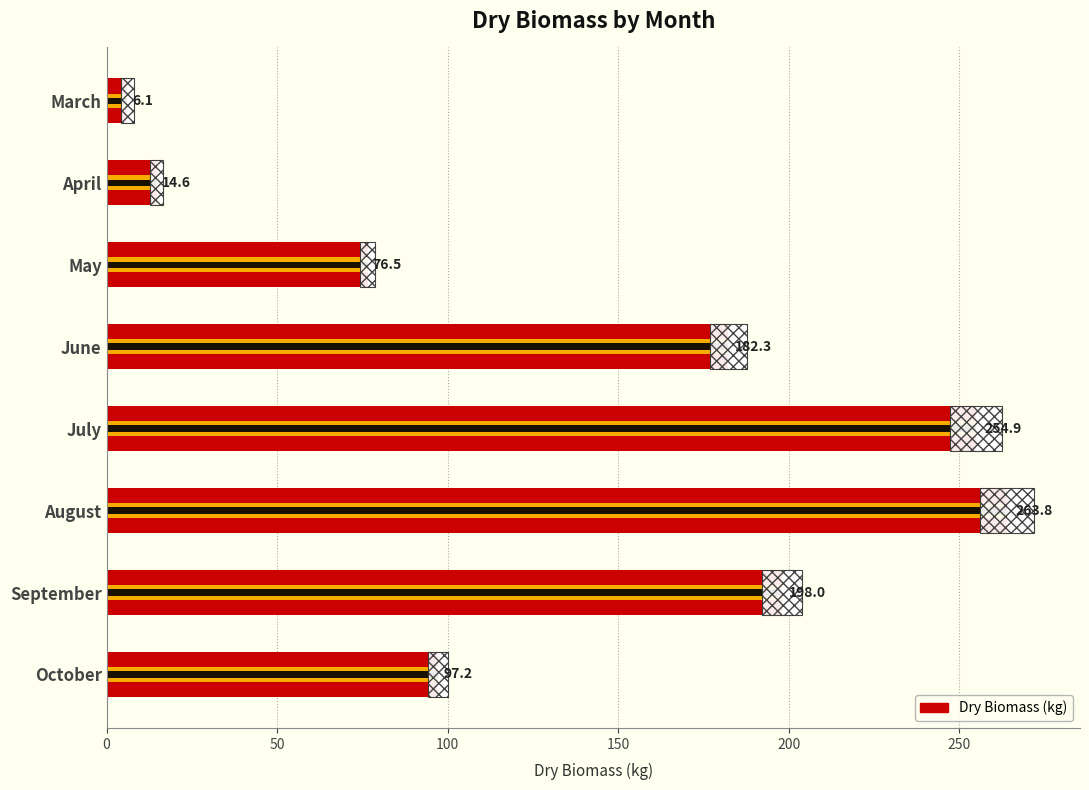

Is it true that the value at October is 53.6?

False